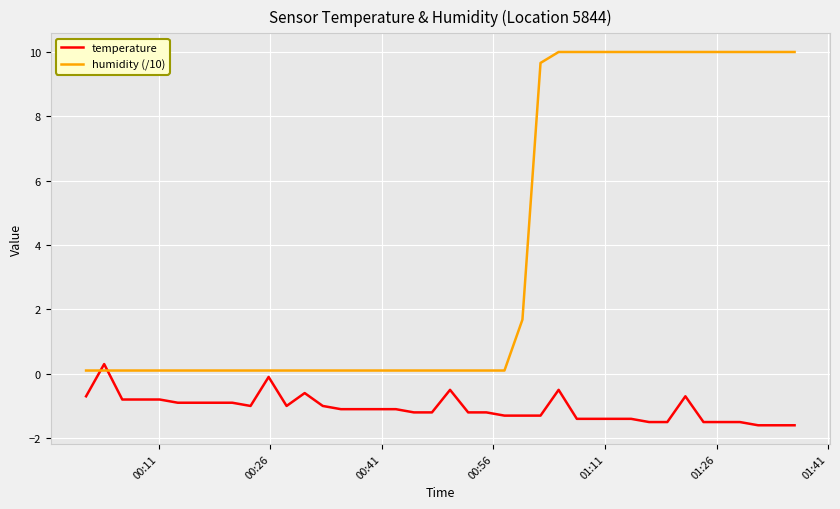

List the series in order of their peak value, highest first.

humidity (/10), temperature